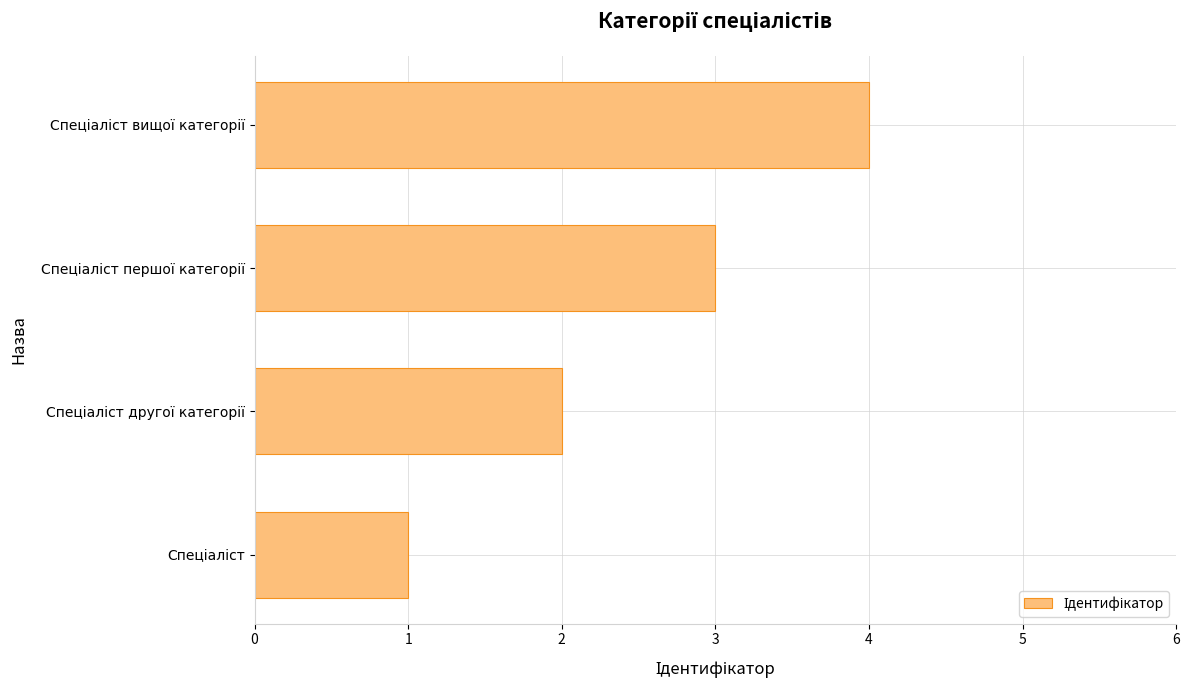

What is the sum of all values?

10